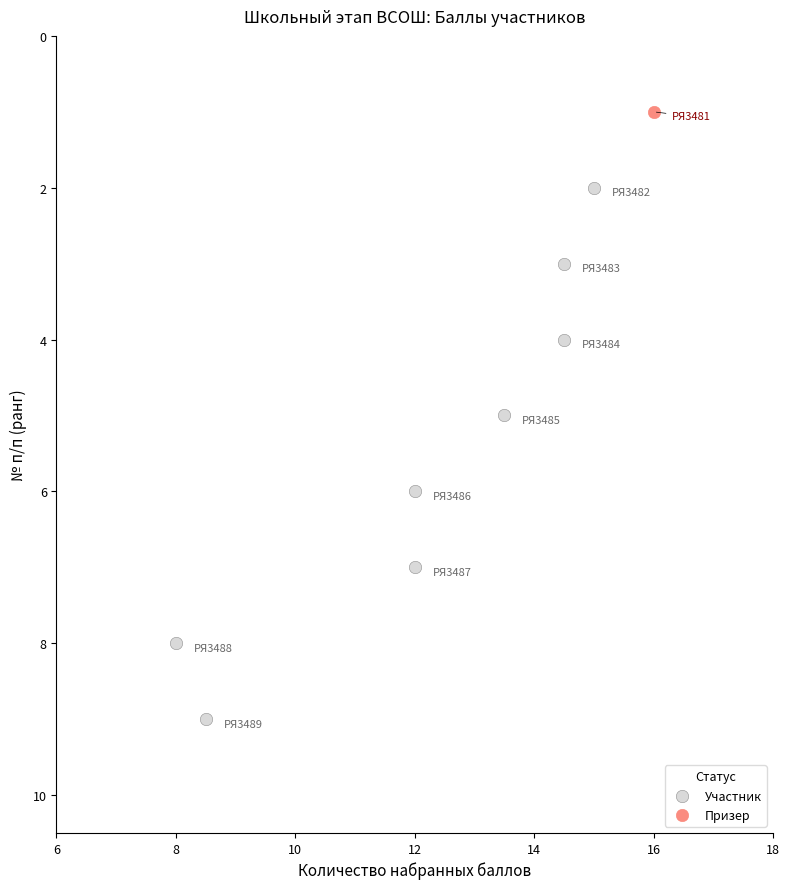

What are all the series names shown in the legend?

Участник, Призер